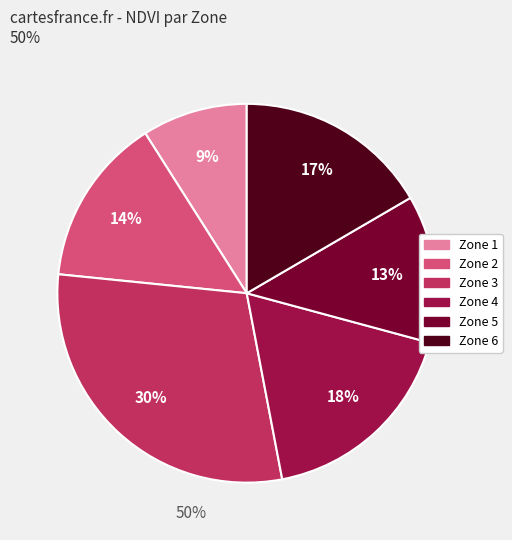

The Zone 3 slice represents 39% of the pie. True or false?

False